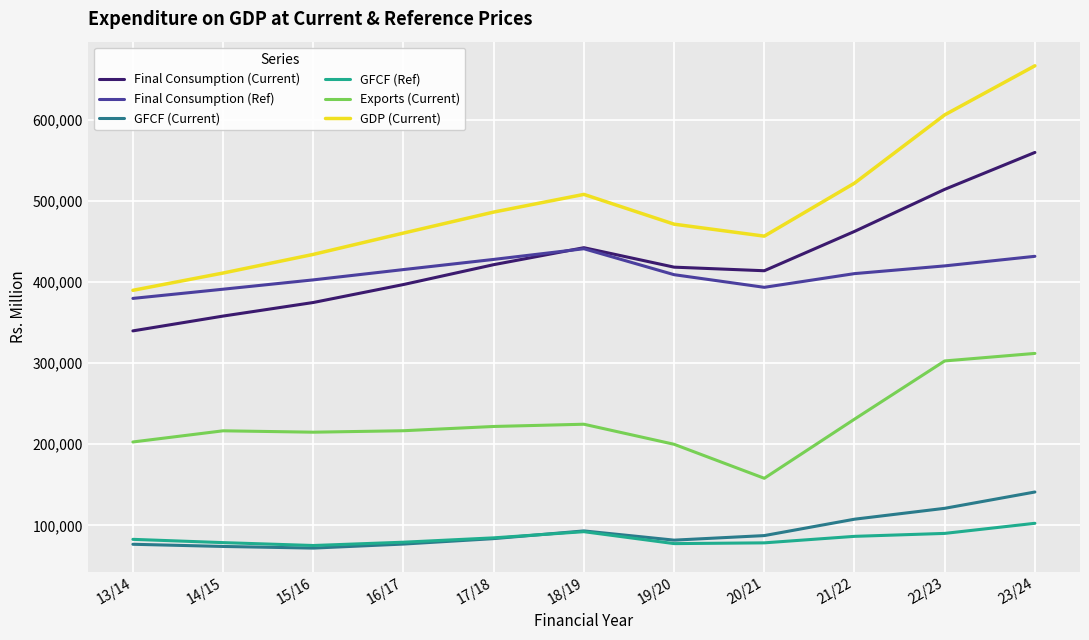

At how many categories does at least one series exceed 195377?

11